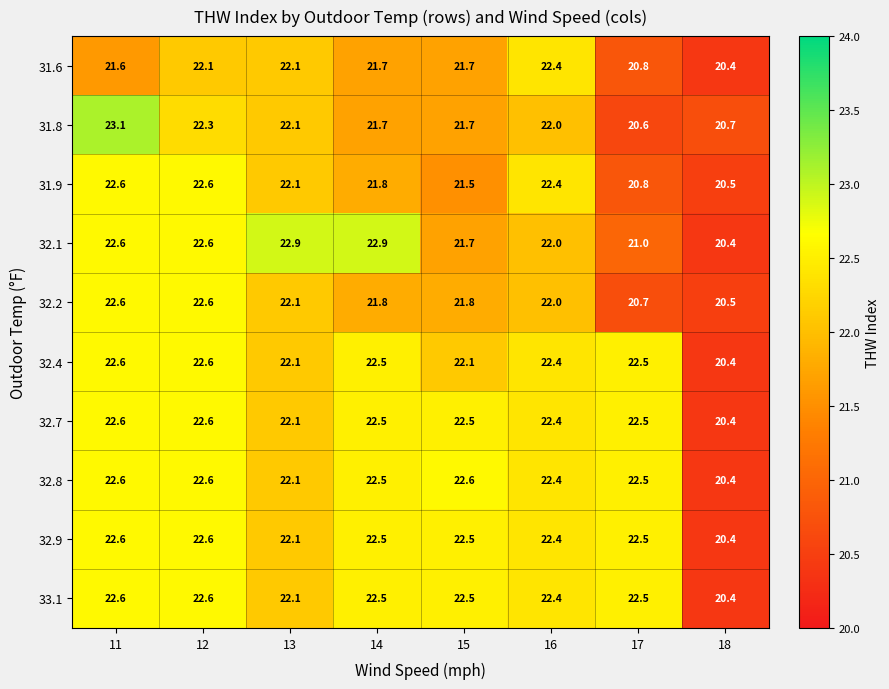

The 32.1 series shows 21.0 at 17. True or false?

True